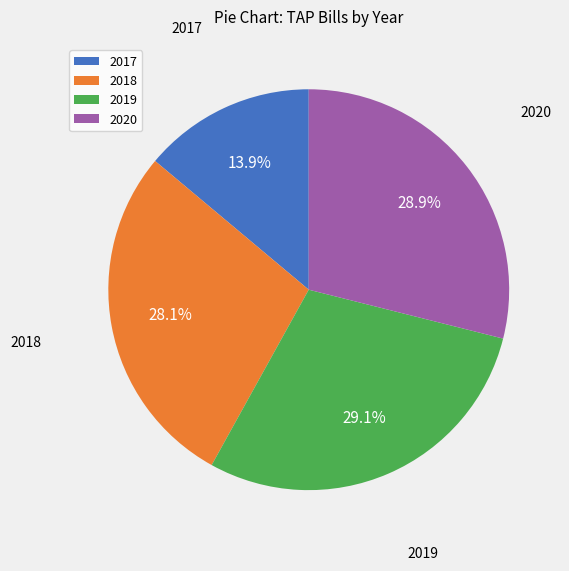

Is the sum of 2019 and 2020 greater than half?

Yes